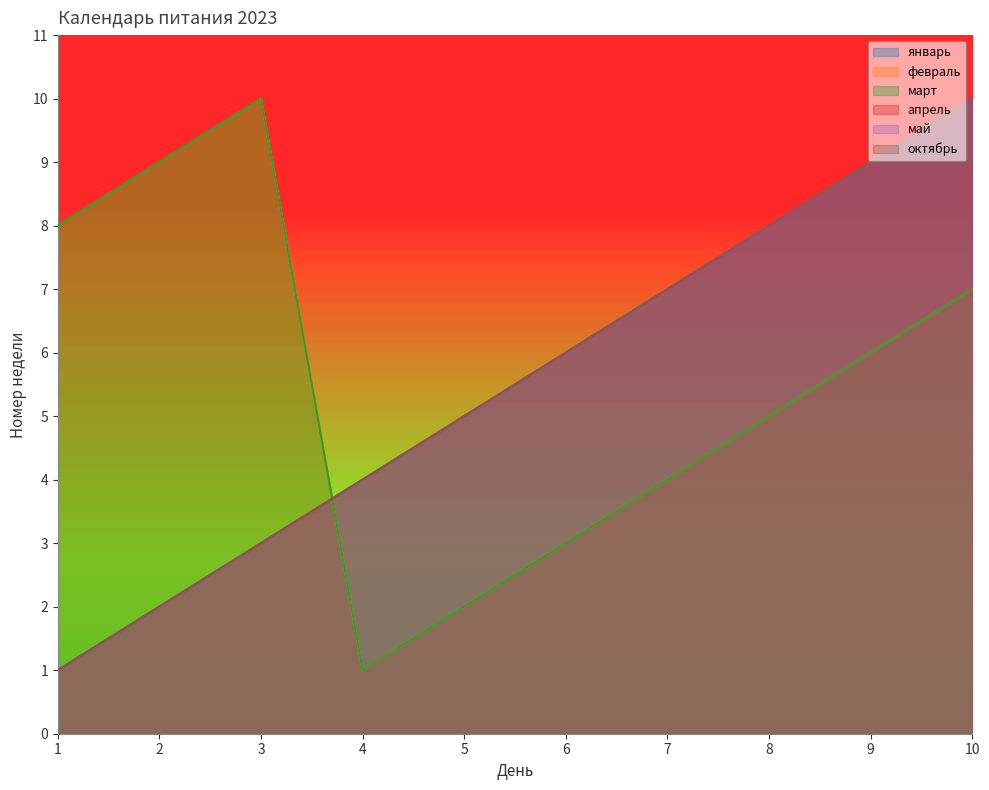

True or false: январь has more than 0 points higher than both neighbors.

False